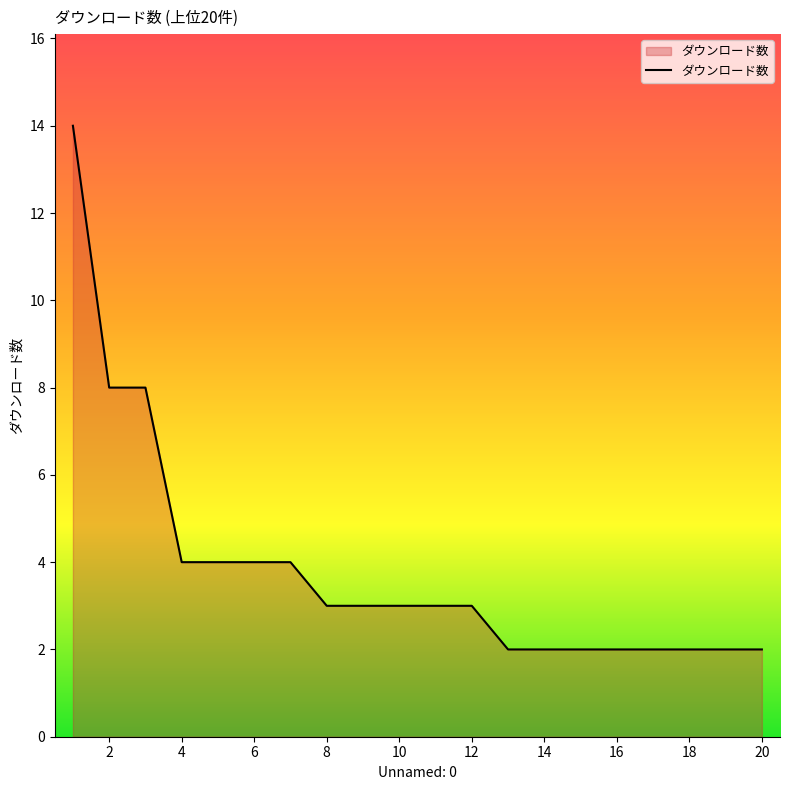

What is the maximum value shown in the chart?

14